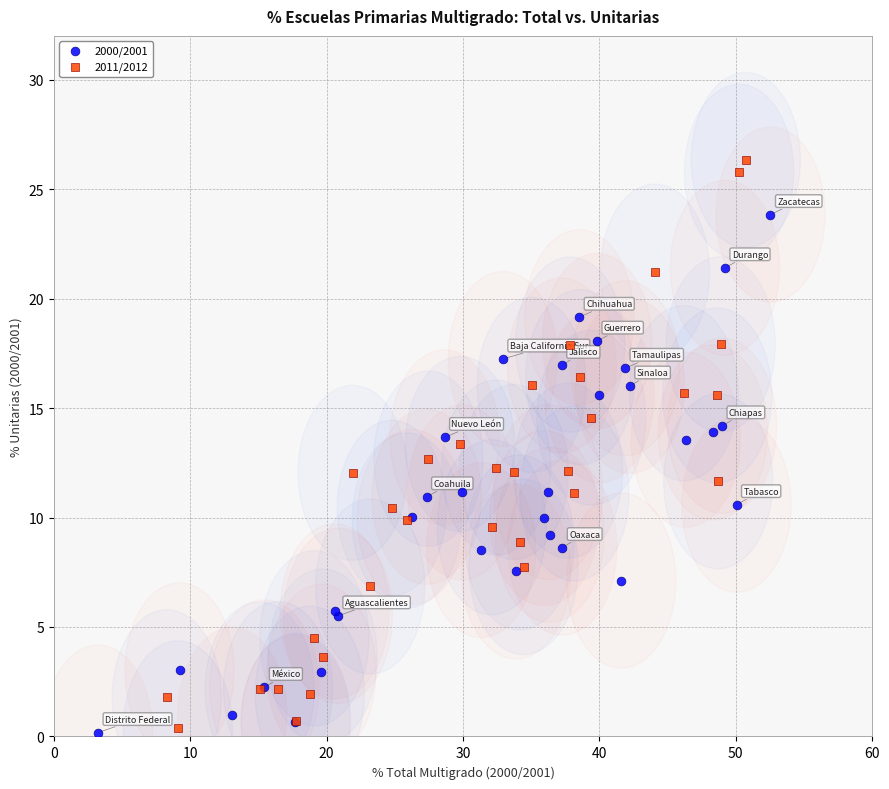

Which series contains the highest Y value?

2011/2012